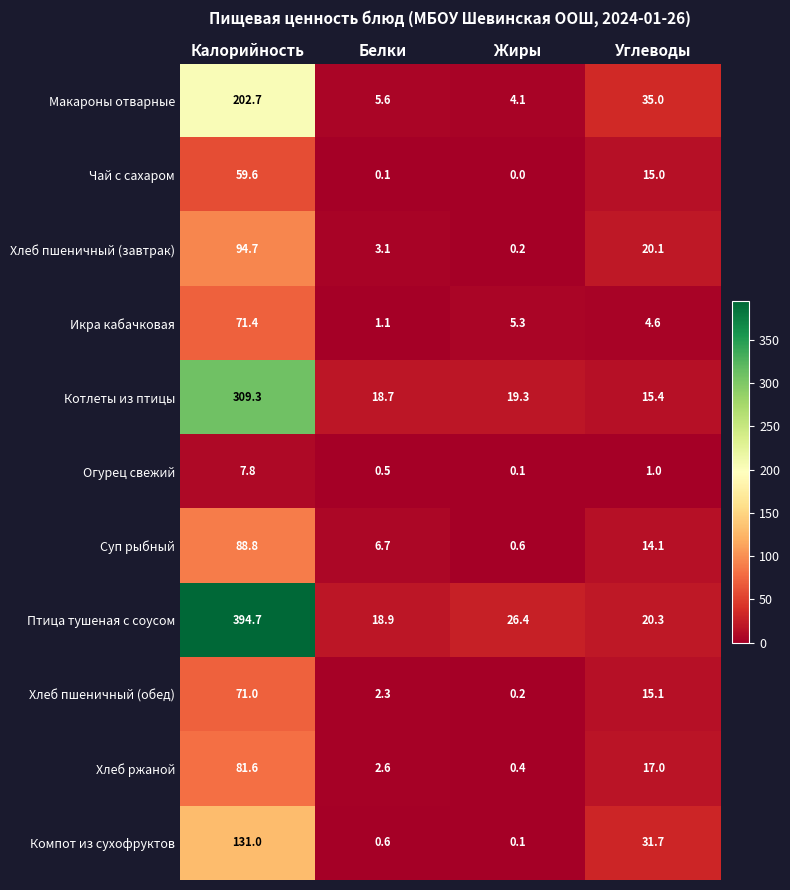

At which label is Хлеб пшеничный (завтрак) closest to 47?

Углеводы